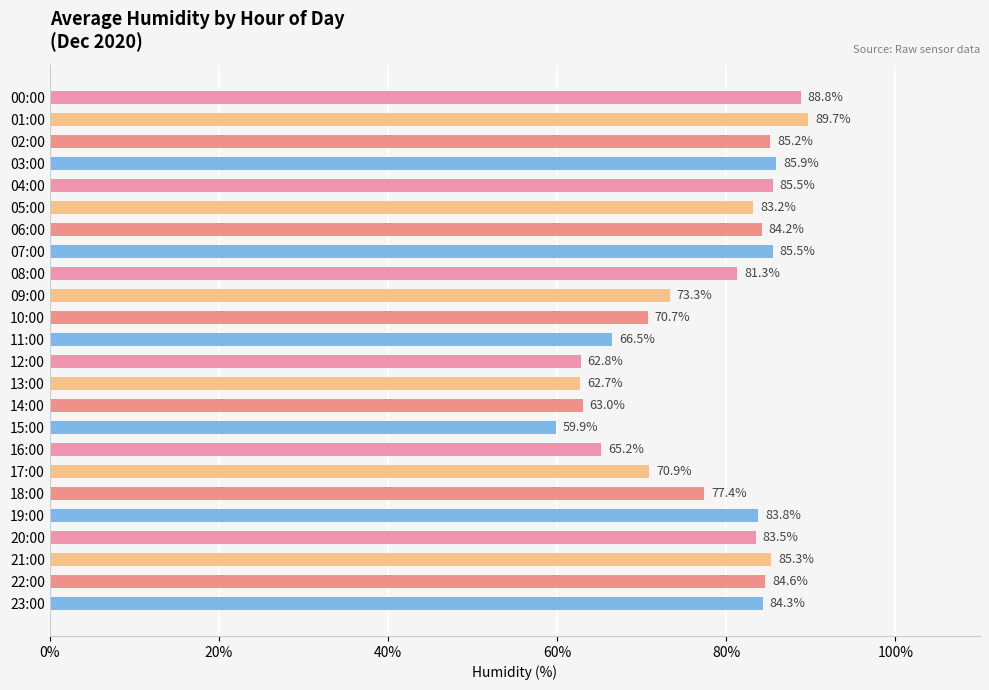

True or false: the data shows 40.3 at 00:00.

False